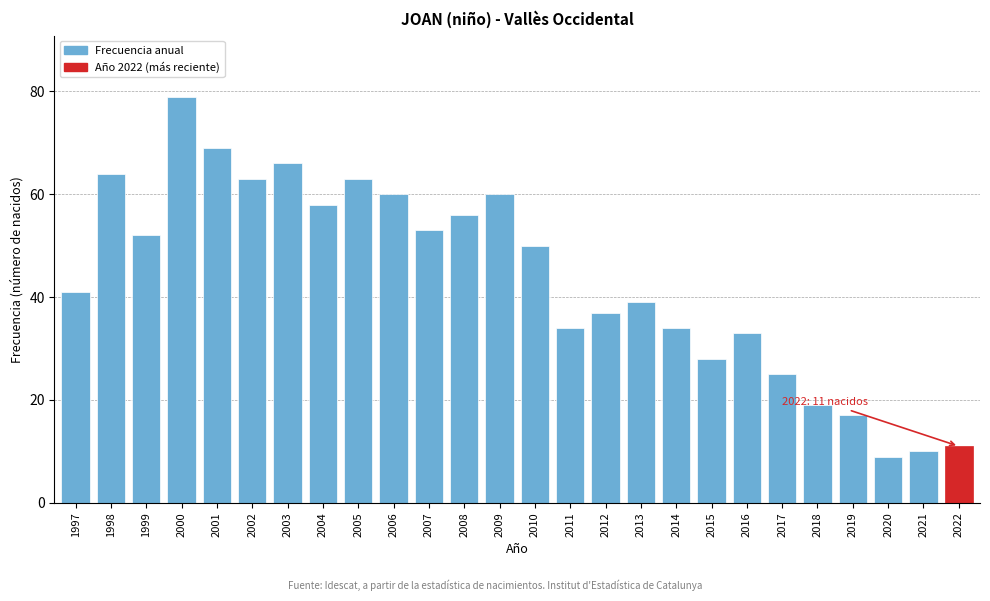

Reading right to left, what are all the values shown in this chart?

11	10	9	17	19	25	33	28	34	39	37	34	50	60	56	53	60	63	58	66	63	69	79	52	64	41